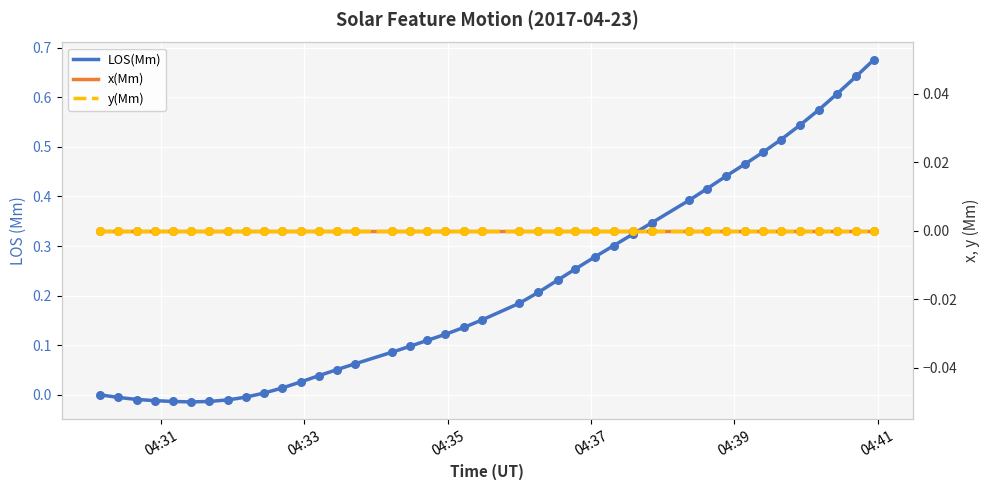

Which series has the largest total across all categories?

LOS(Mm)